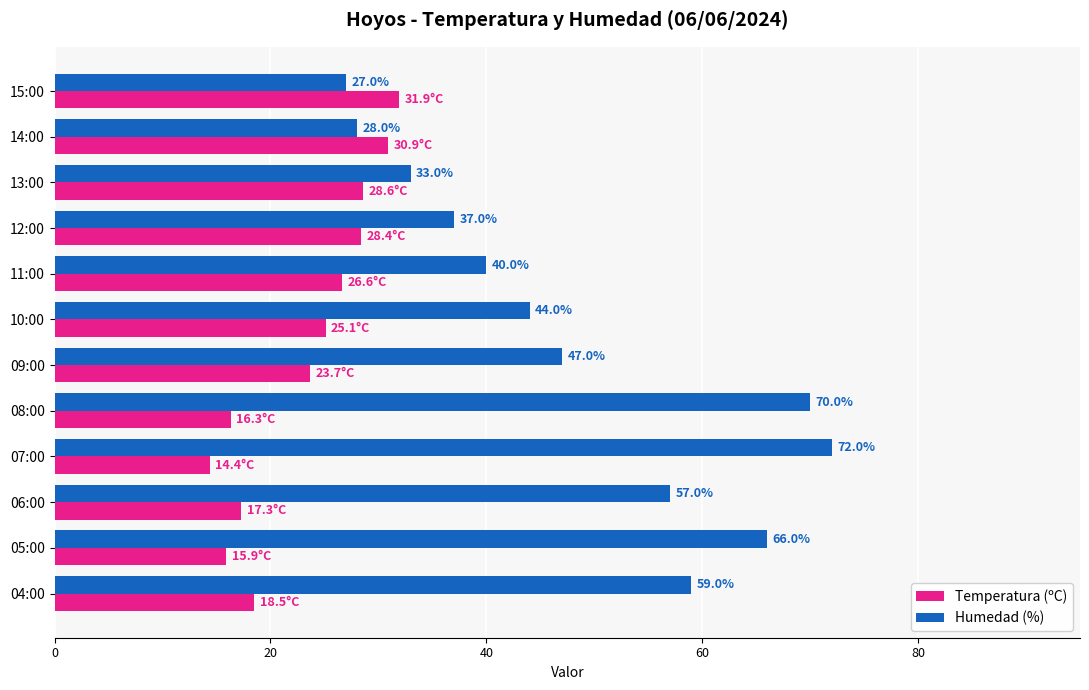

How many data points in Temperatura (ºC) are less than 25?

6